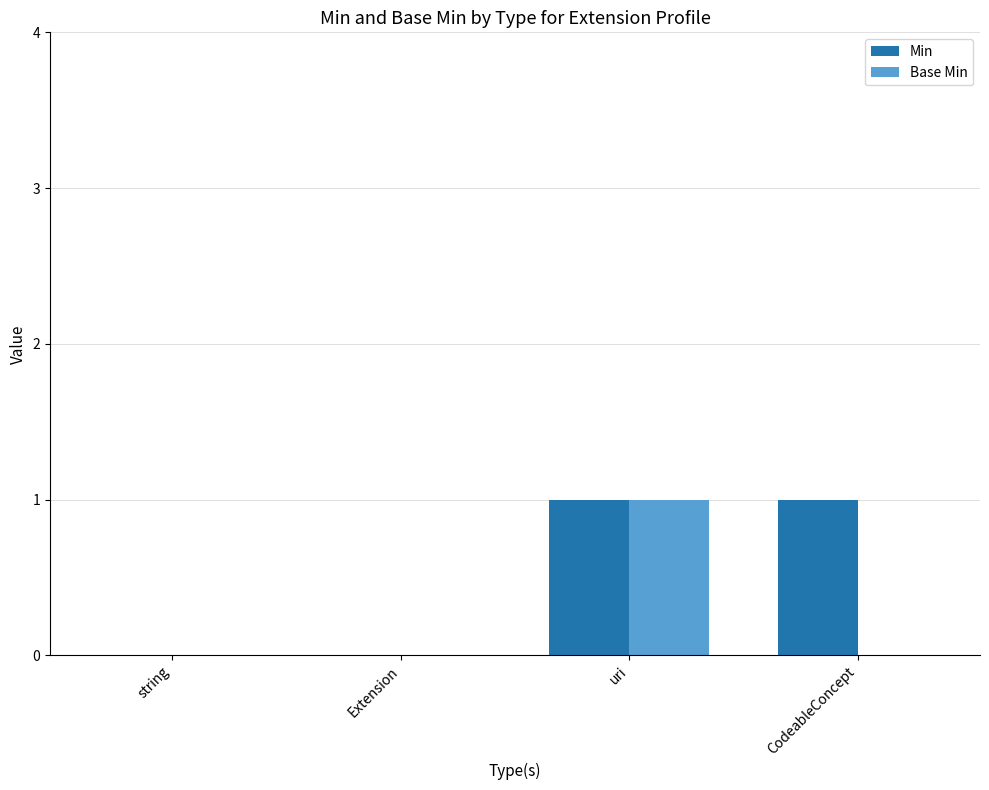

Which series changed the most between string and CodeableConcept?

Min